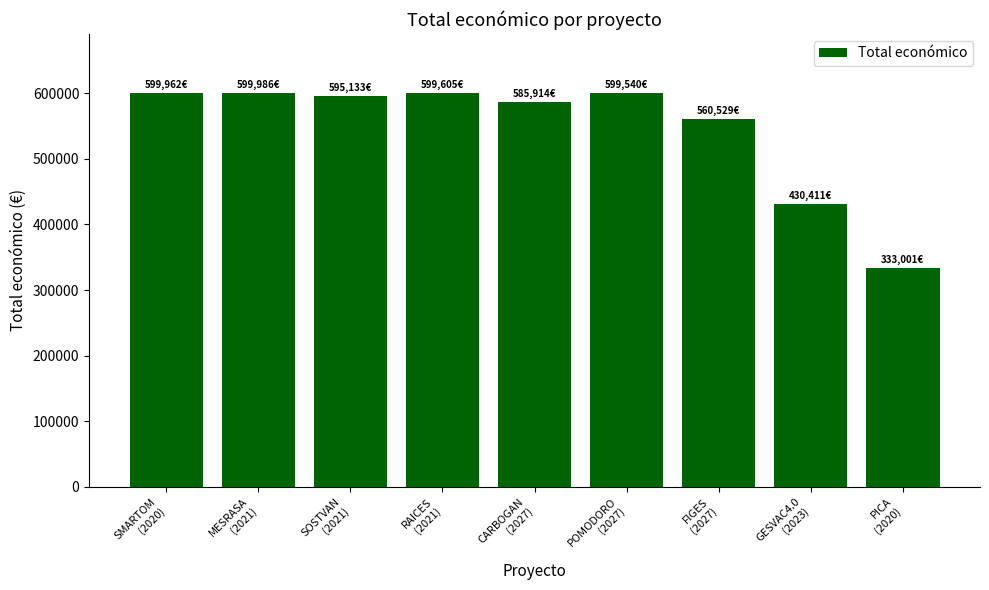

What is the average value?

544898